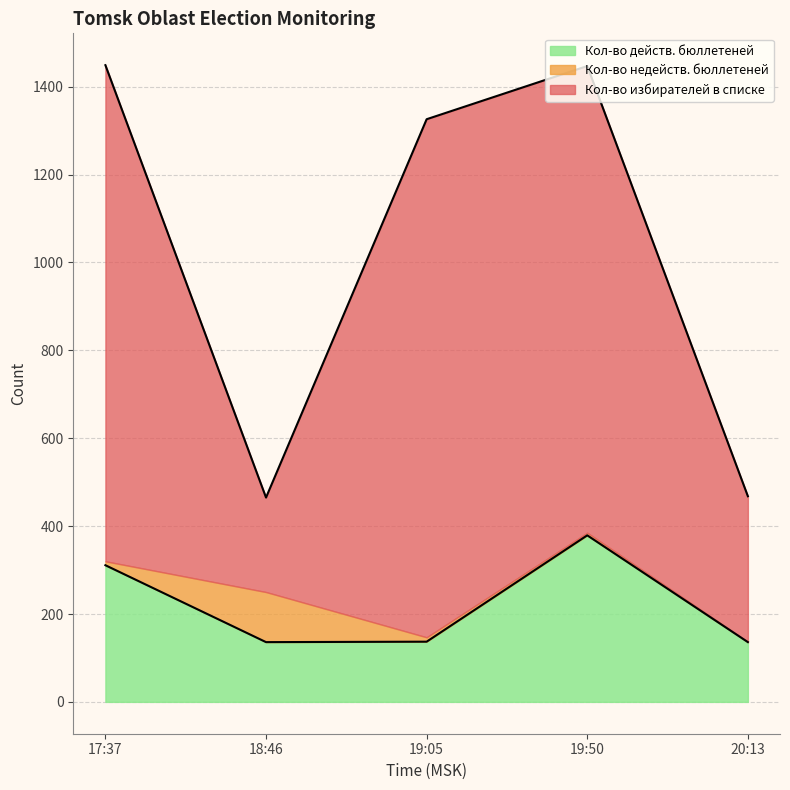

Which series changed the most between 17:37 and 18:46?

Кол-во избирателей в списке